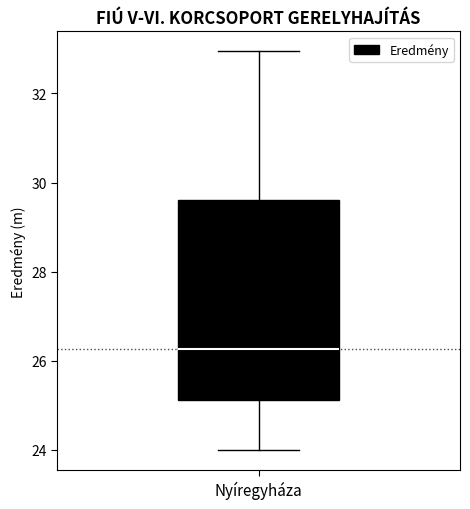

Read this box plot against the y-axis: the position of the median line, the range covered by the box, and the ends of both whiskers. The values are not printed on the chart, so give them approximately, as read against the axis.

median 26.2, box 25.2 to 29.6, whiskers 24.0 to 33.0